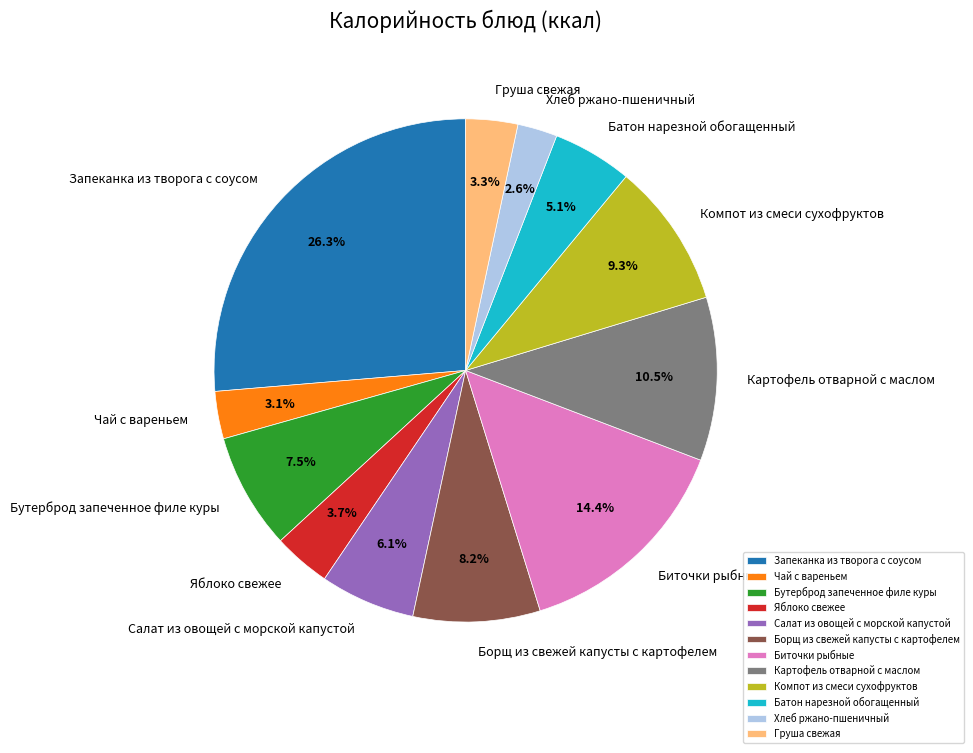

Count the number of slices in the pie.

12